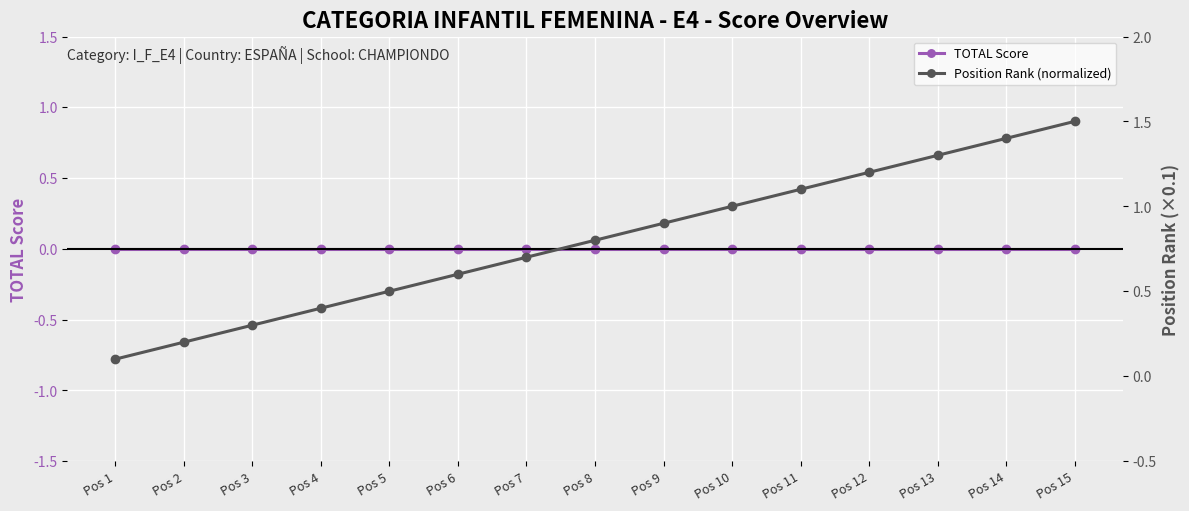

Which series changed the most between Pos 7 and Pos 13?

Position Rank (normalized)